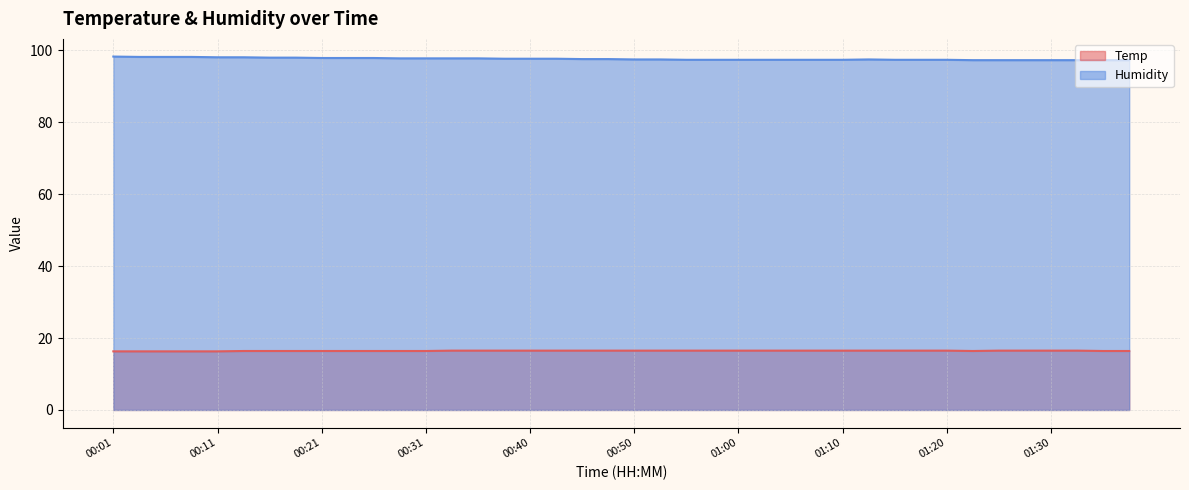

Is it true that Temp equals 16.4 at 00:14?

True